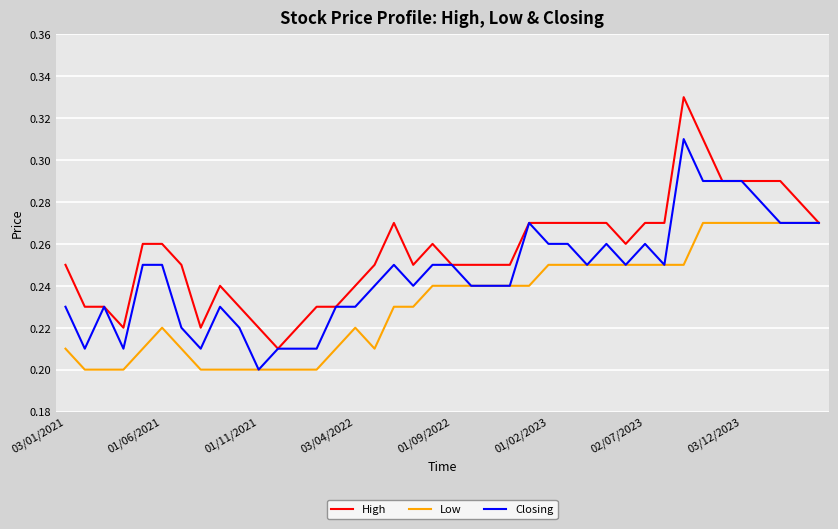

Which series has the largest range (max minus min)?

High